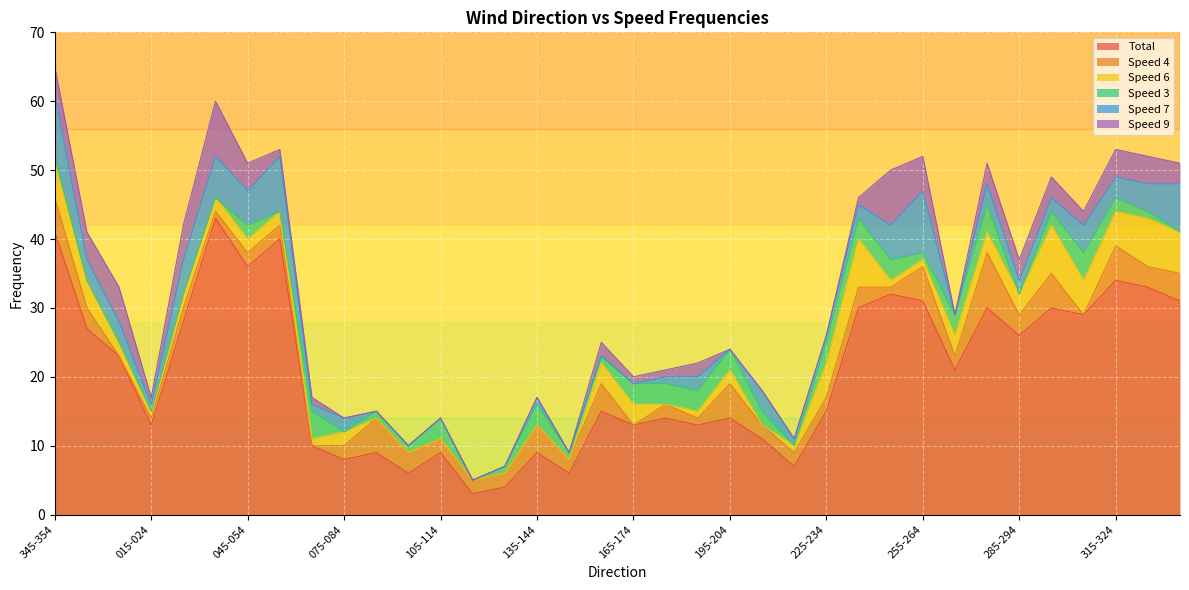

Where is Speed 3 nearest to the value 2?

045-054